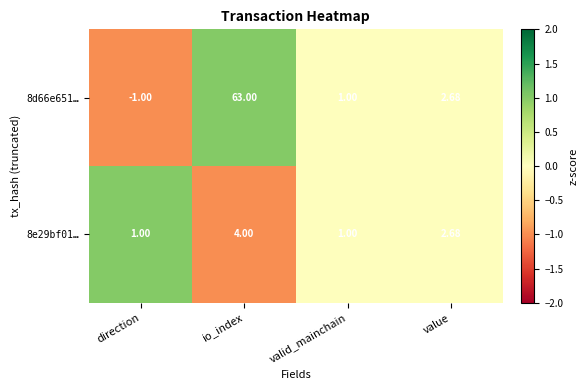

How many values in the 8e29bf01… series are below 2?

2